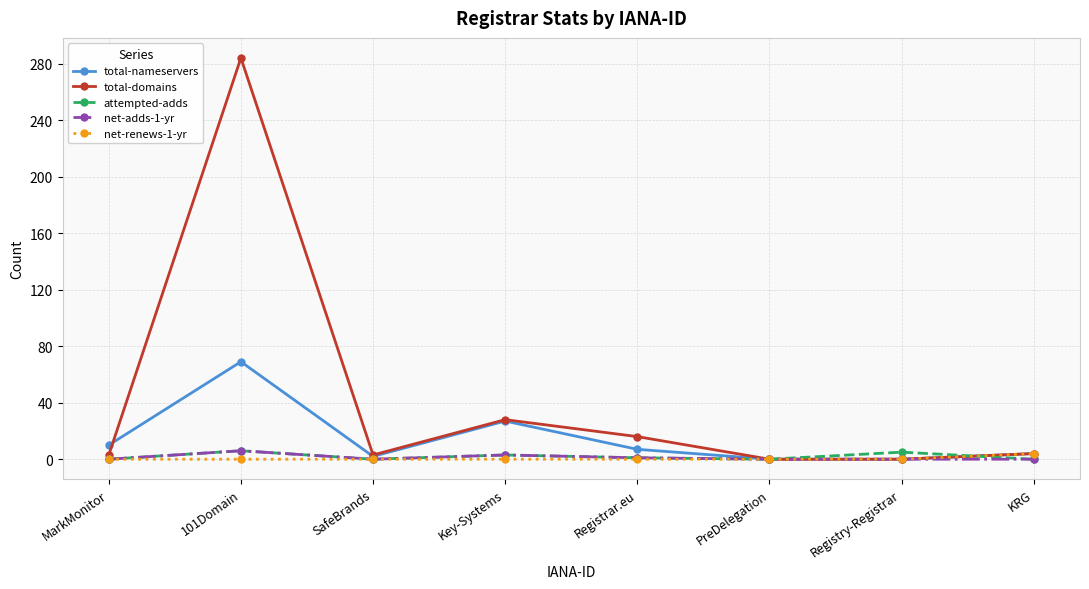

What is the difference between the maximum and minimum values in the net-adds-1-yr series?

6